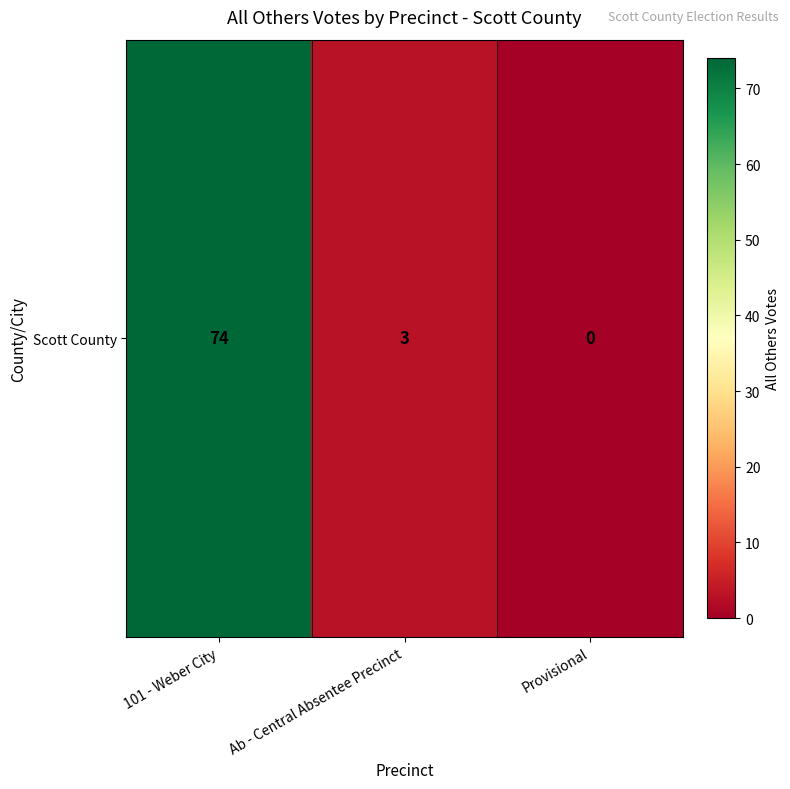

Reading left to right, extract all data points from this chart.

101 - Weber City=74	Ab - Central Absentee Precinct=3	Provisional=0